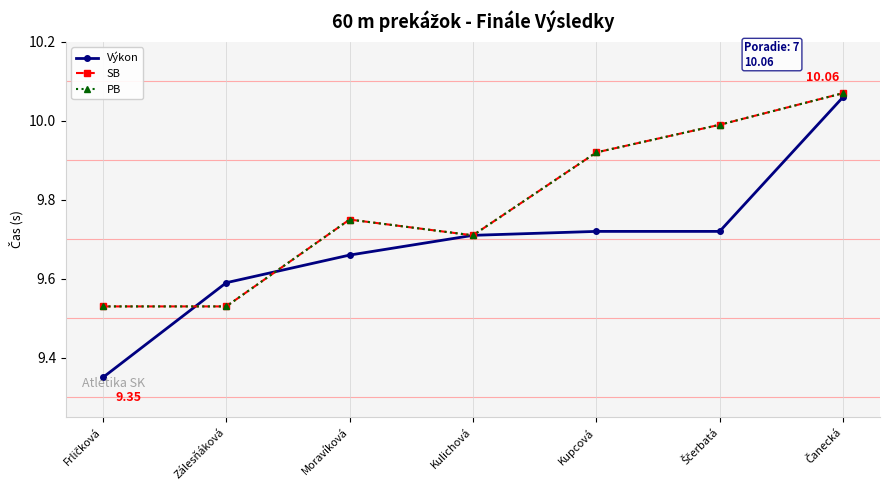

What value does the PB series have at Zálesňáková?

9.5